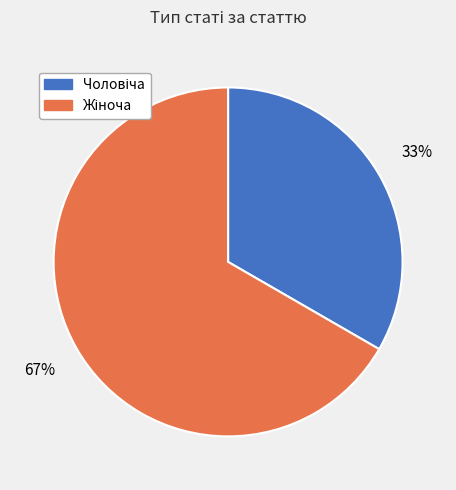

Is there any slice that represents more than half of the pie?

Yes